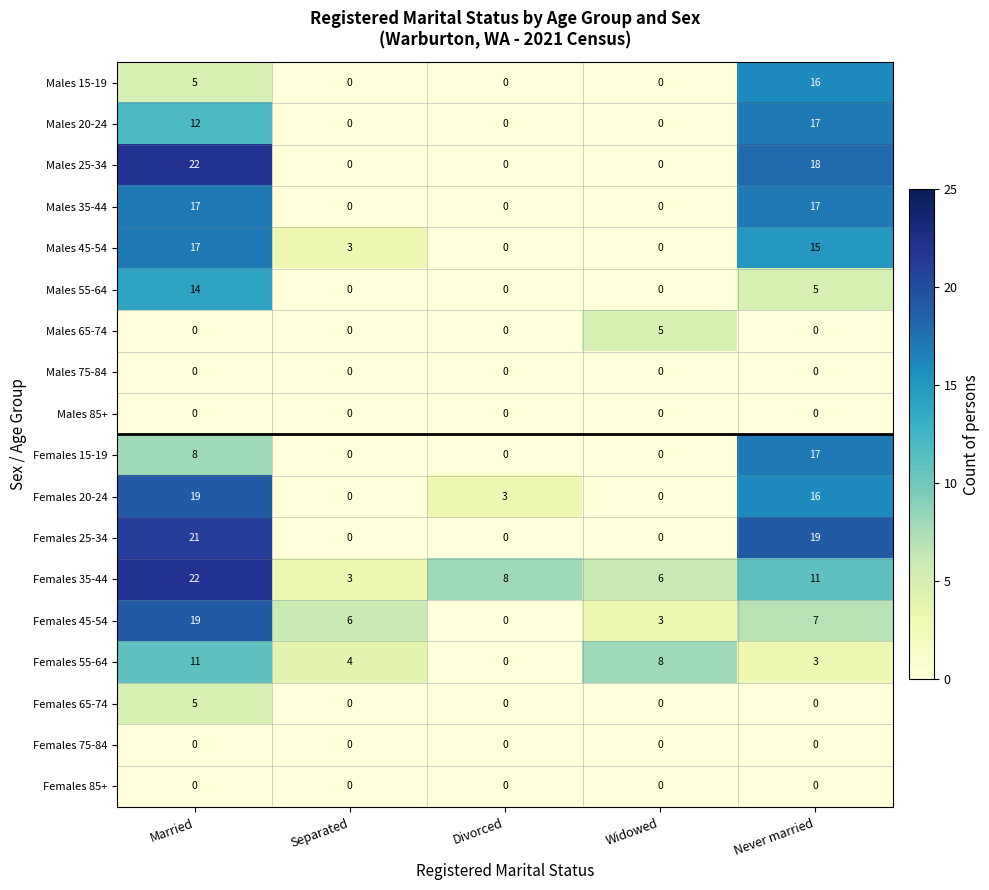

What is the difference between the maximum and second lowest values in the Females 20-24 series?

19